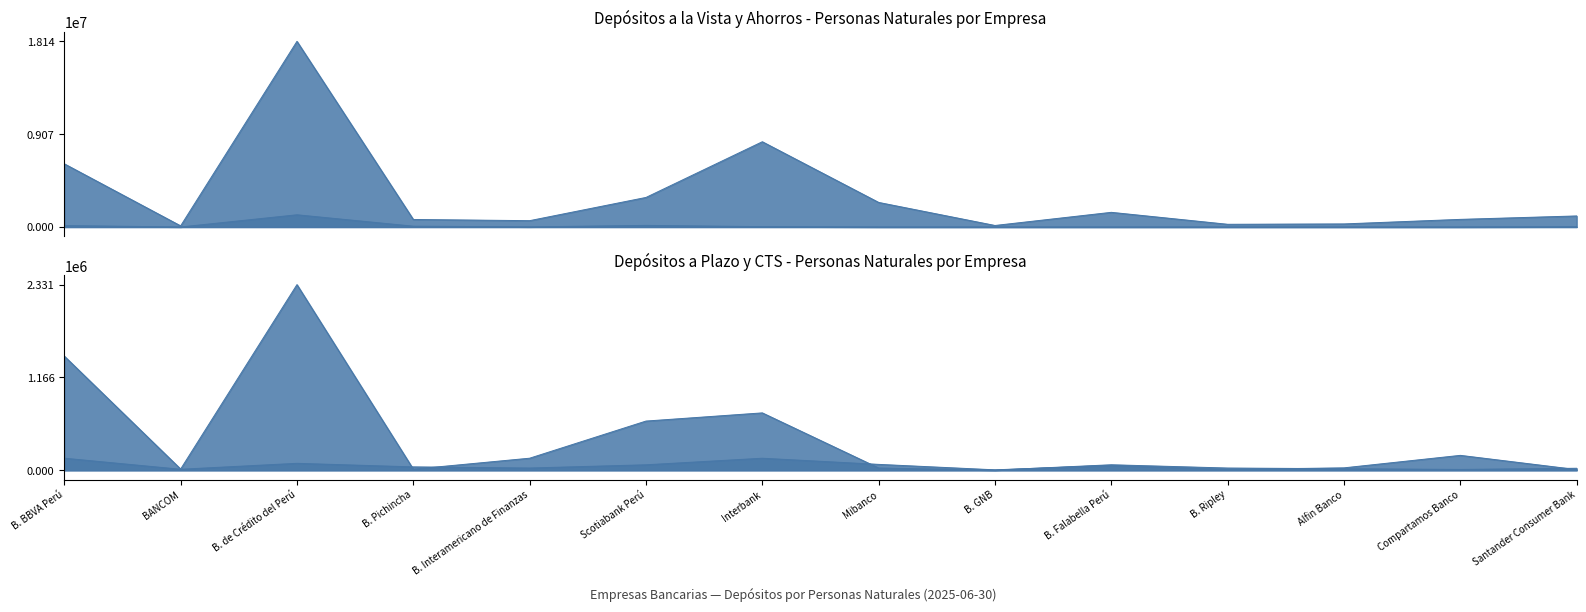

What is the spread (max minus min) of values at Alfin Banco?

300064